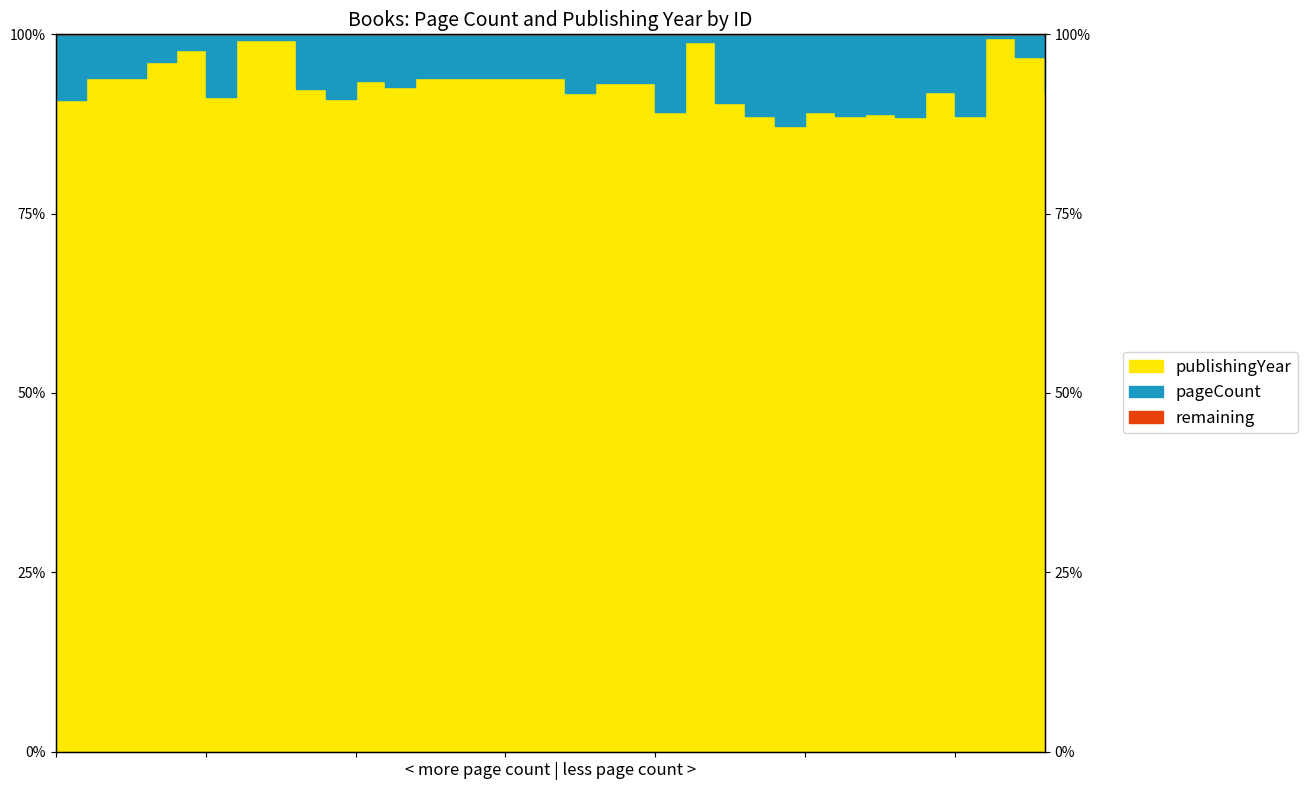

Does the chart have visible grid lines?

No